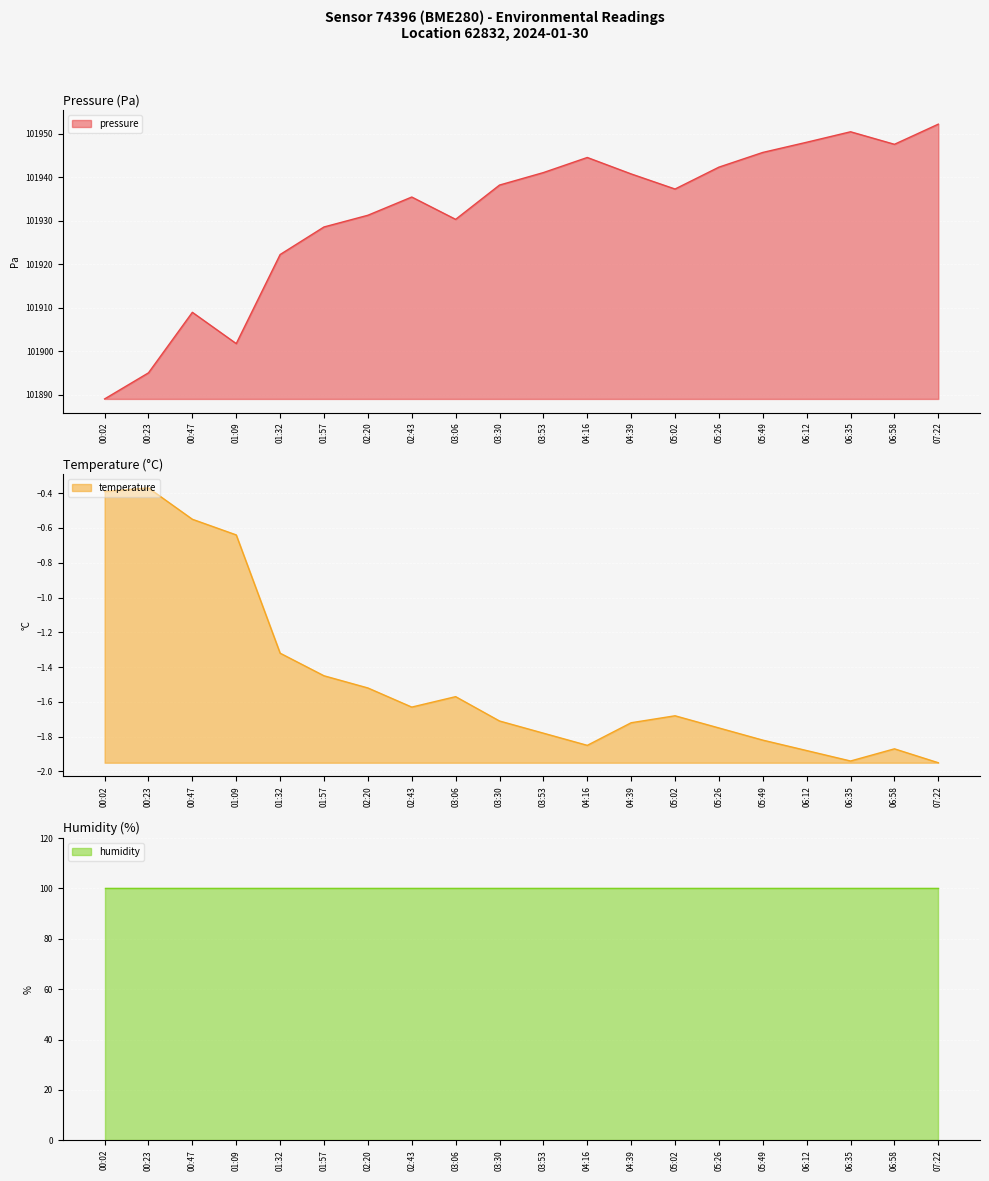

Is it true that pressure equals 101931.2 at 02:20?

True